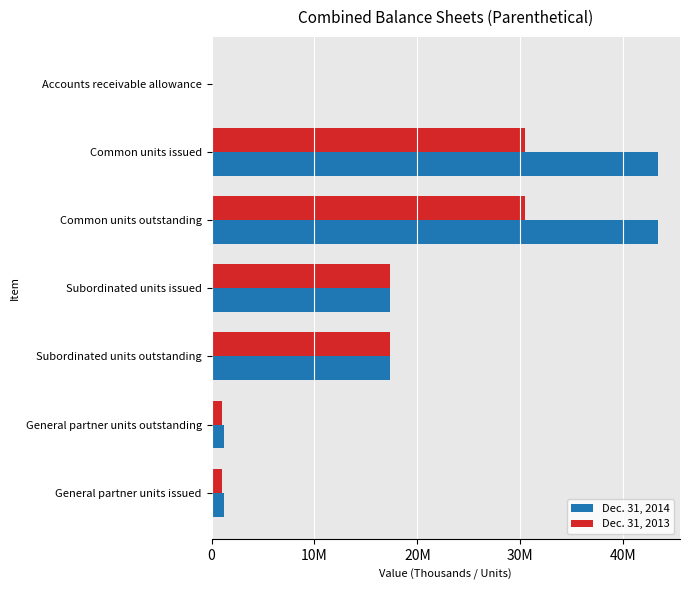

What is the maximum value shown in the chart?

43347452